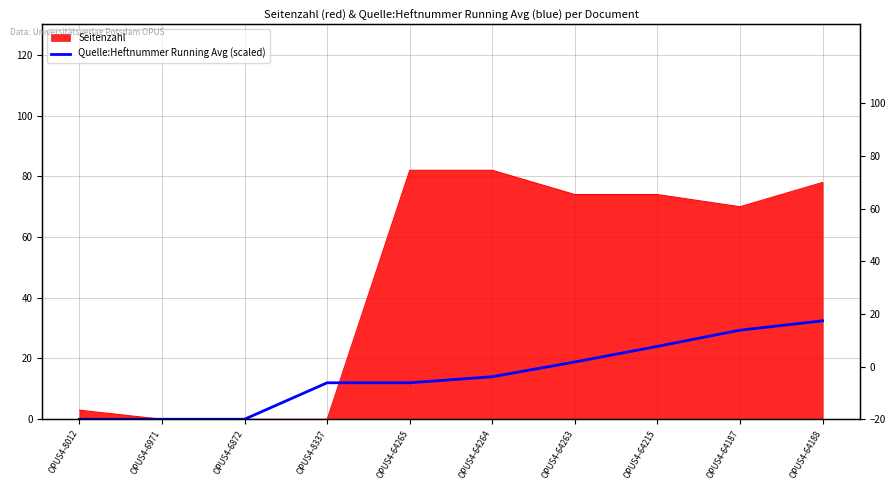

What position from the left is OPUS4-8337?

4